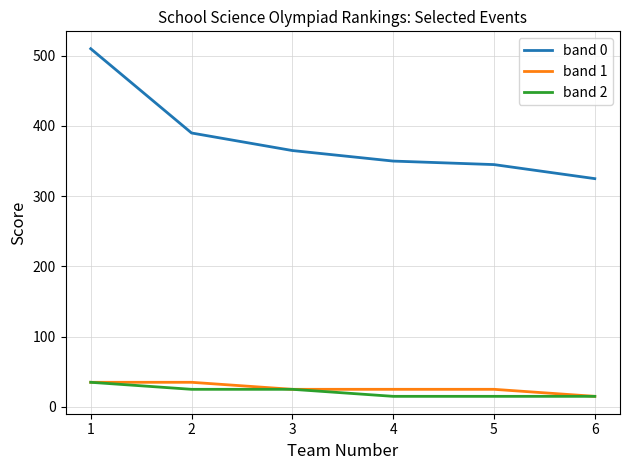

True or false: band 1 and band 0 cross at least once.

False